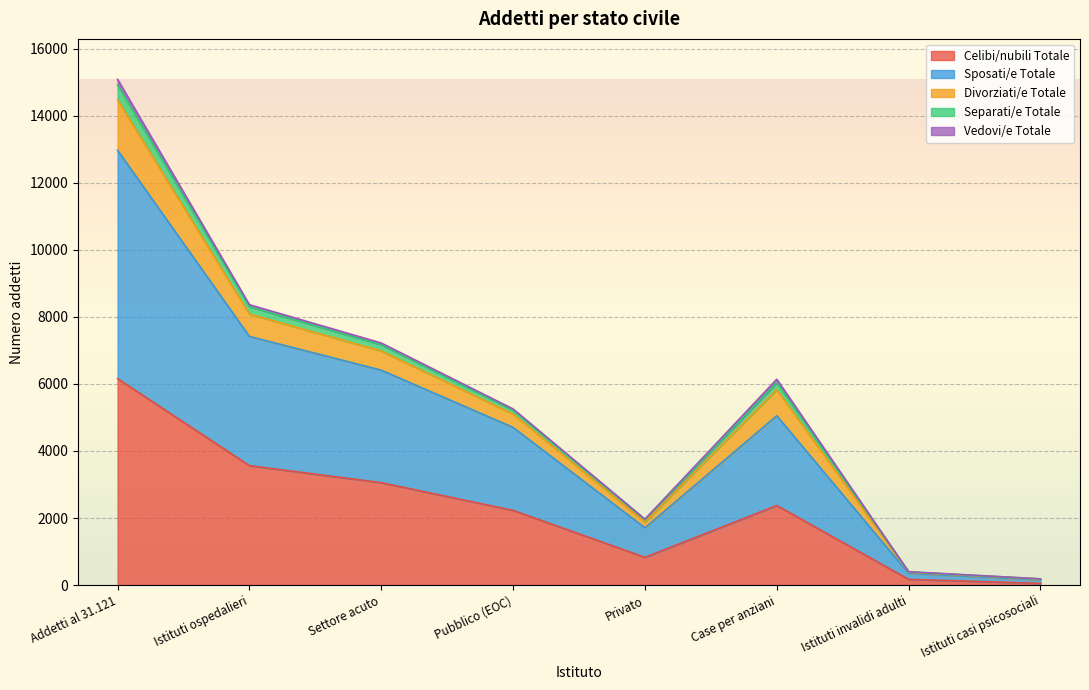

Which category has the highest value in the Sposati/e Totale series?

Addetti al 31.121